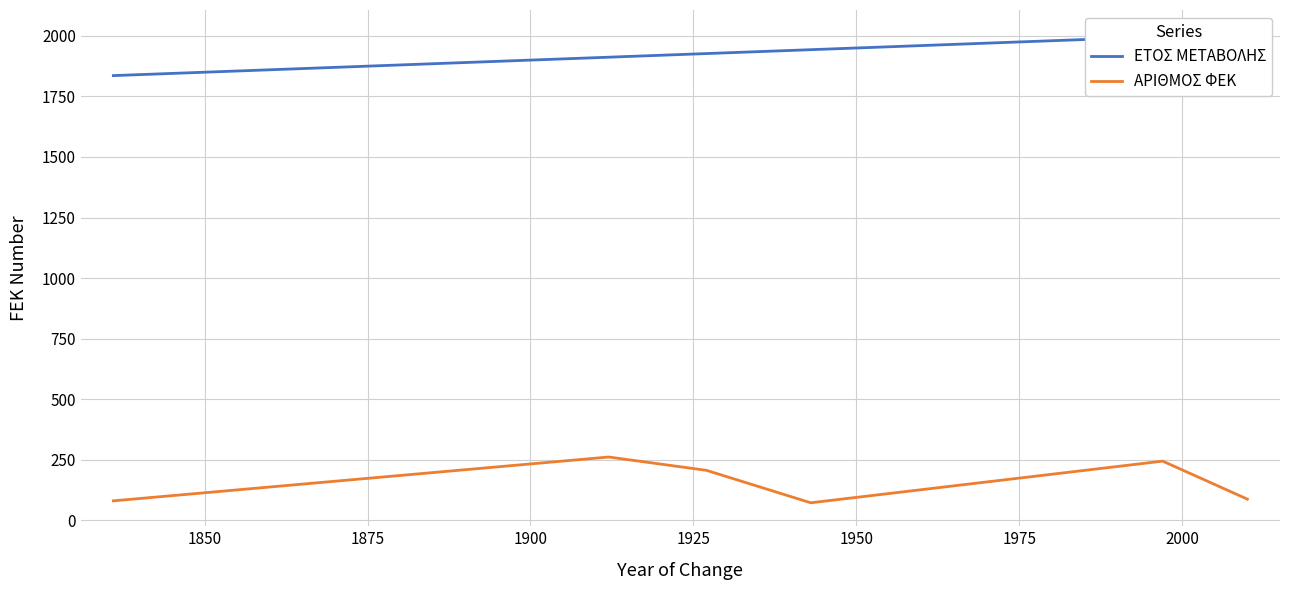

True or false: ΑΡΙΘΜΟΣ ΦΕΚ and ΕΤΟΣ ΜΕΤΑΒΟΛΗΣ cross at least once.

False